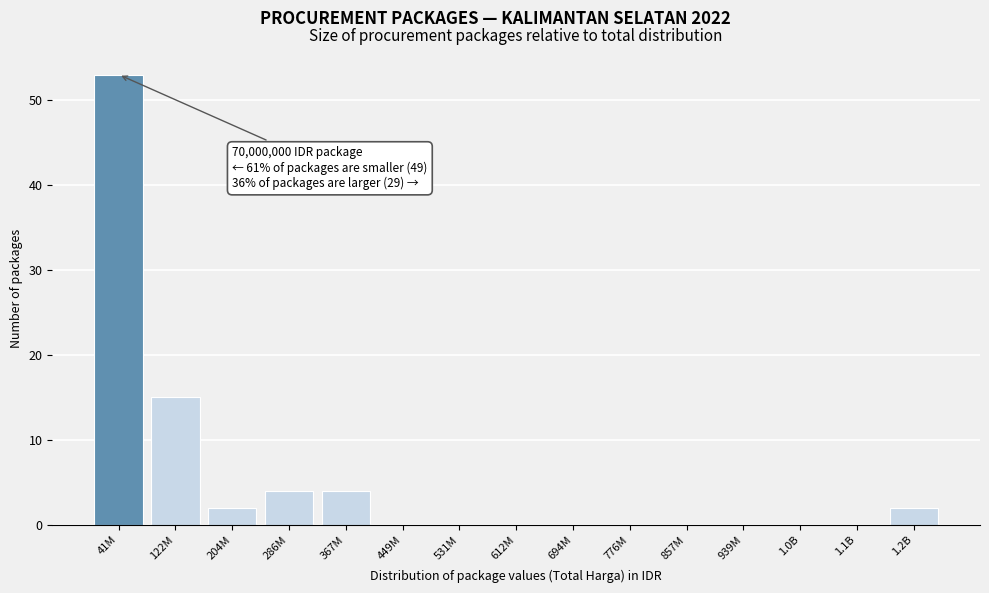

Reading left to right, list all the values displayed in this chart.

41M=53	122M=15	204M=2	286M=4	367M=4	449M=0	531M=0	612M=0	694M=0	776M=0	857M=0	939M=0	1.0B=0	1.1B=0	1.2B=2